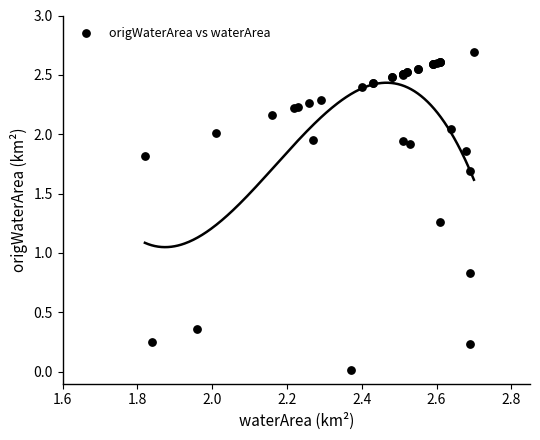

What Y value in the scatter plot is closest to 1?

0.8